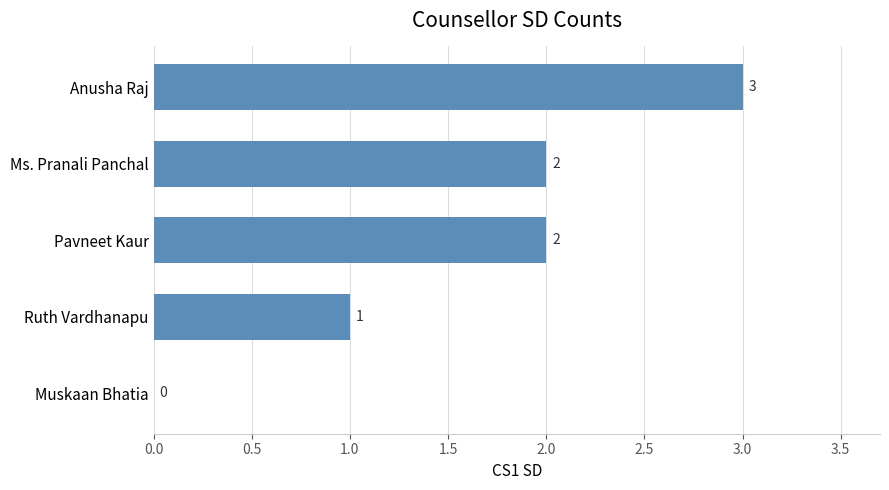

Which has a higher value, Anusha Raj or Pavneet Kaur?

Anusha Raj